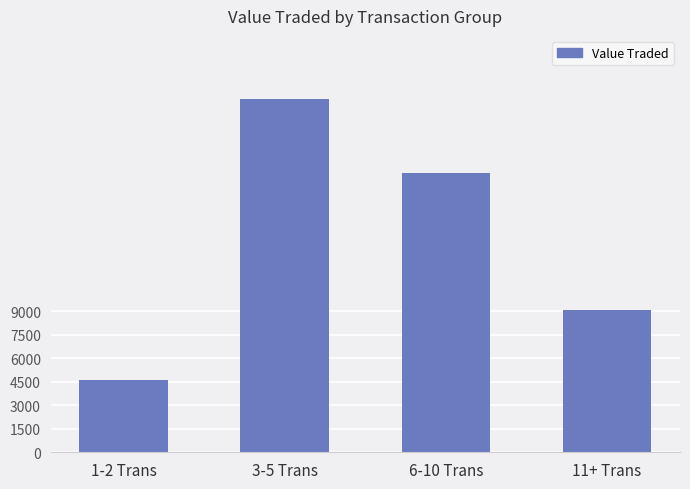

What is the minimum value shown in the chart?

4581